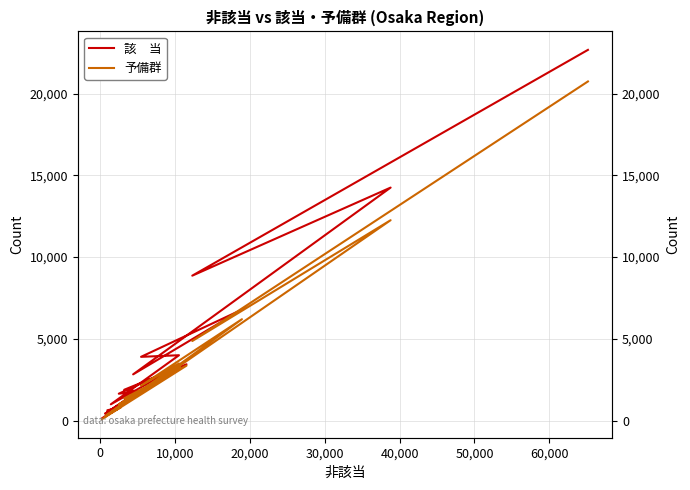

Is the value of 予備群 at 16 greater than the value of 該　当 at 30,000?

No